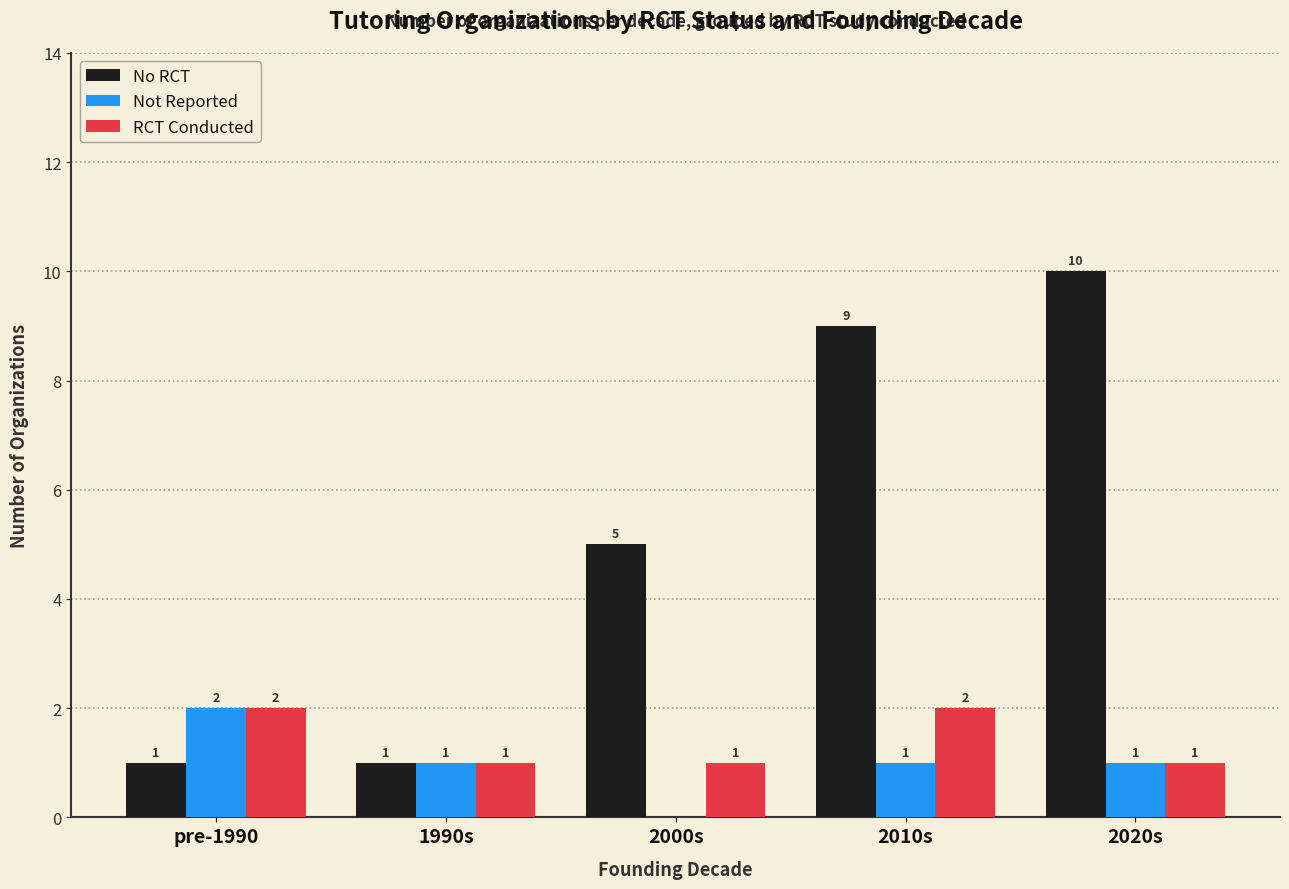

Which series has the widest spread of values?

No RCT